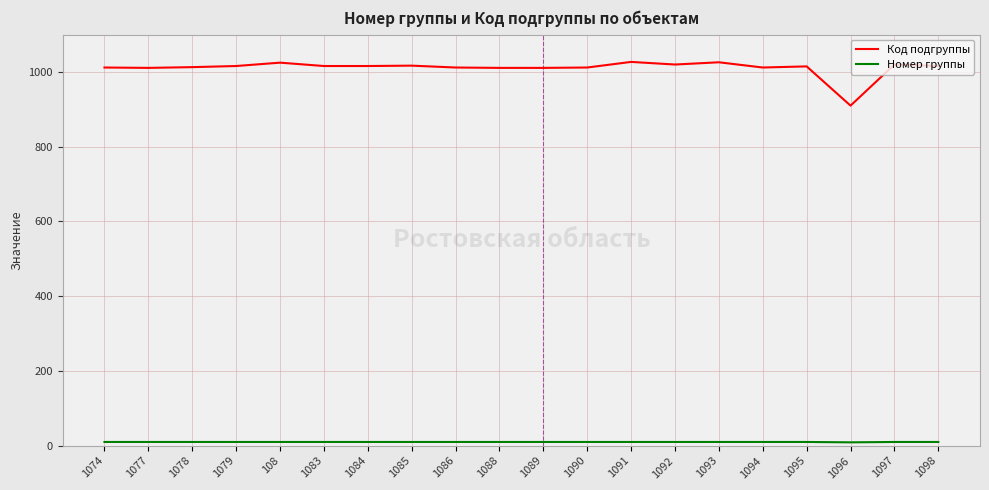

Which series has the widest spread of values?

Код подгруппы